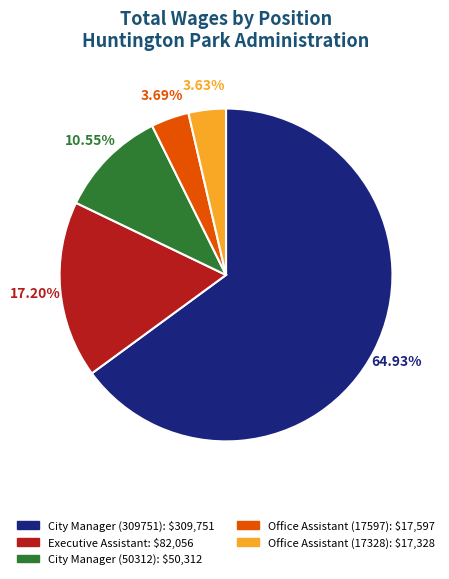

To the nearest percent, what portion does Executive Assistant represent?

17%